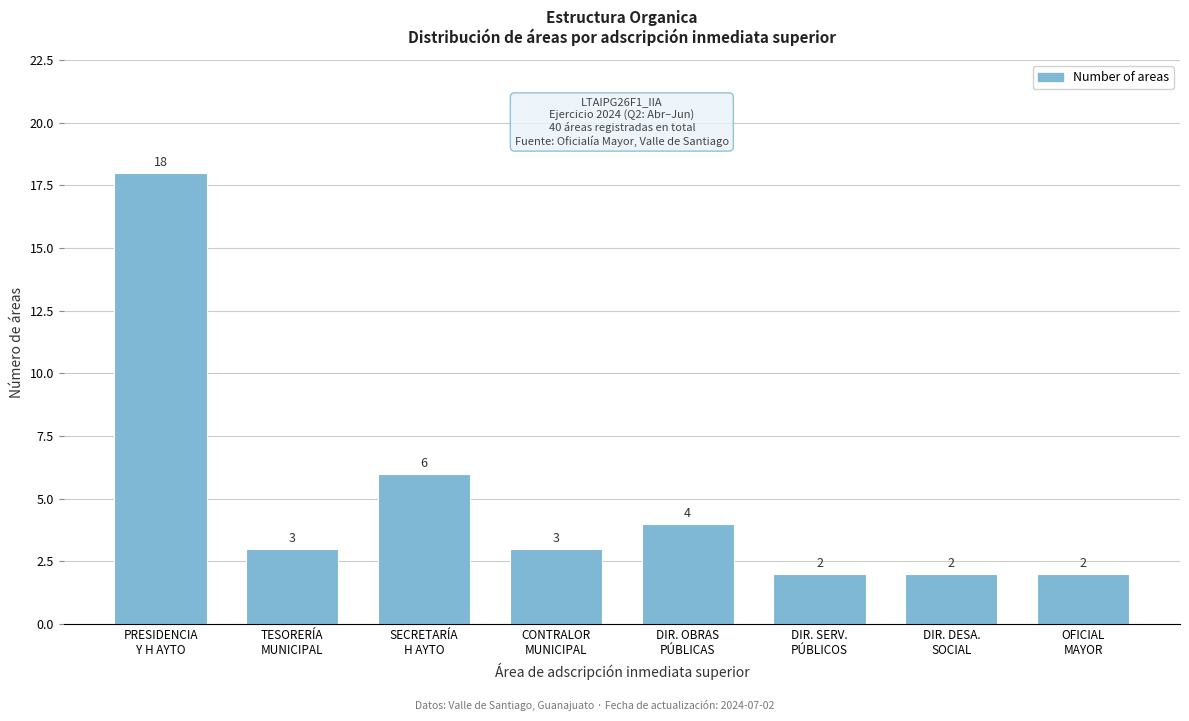

Reading right to left, list all the values displayed in this chart.

2	2	2	4	3	6	3	18